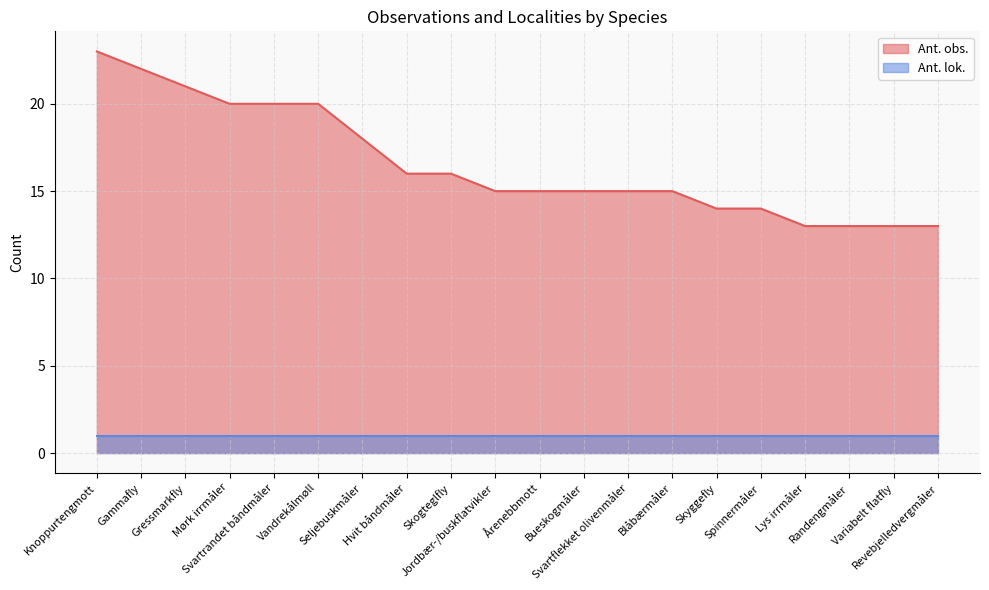

Approximately how many times larger is the value at Vandrekålmøll compared to Gressmarkfly?

1.0